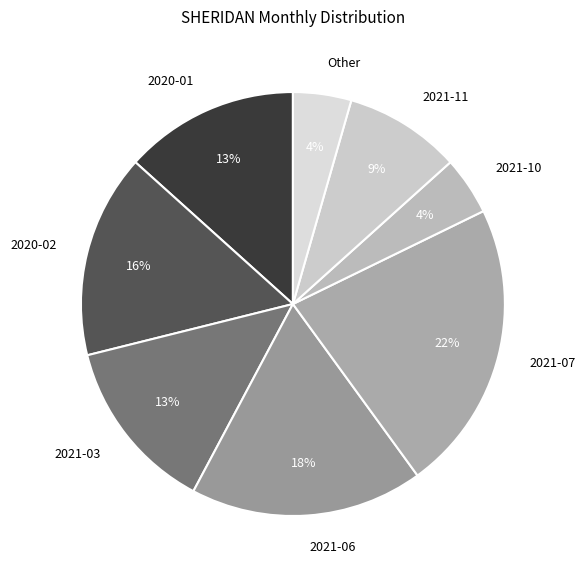

Is the sum of Other and 2021-03 greater than half?

No